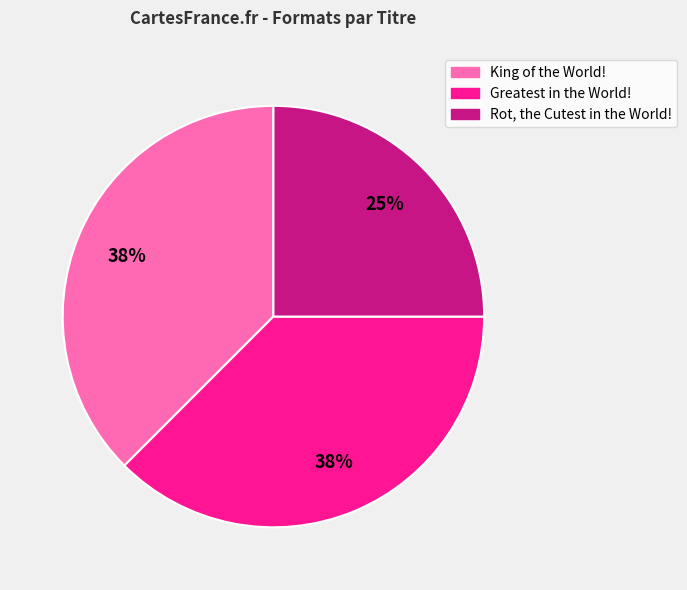

Count the number of slices in the pie.

3